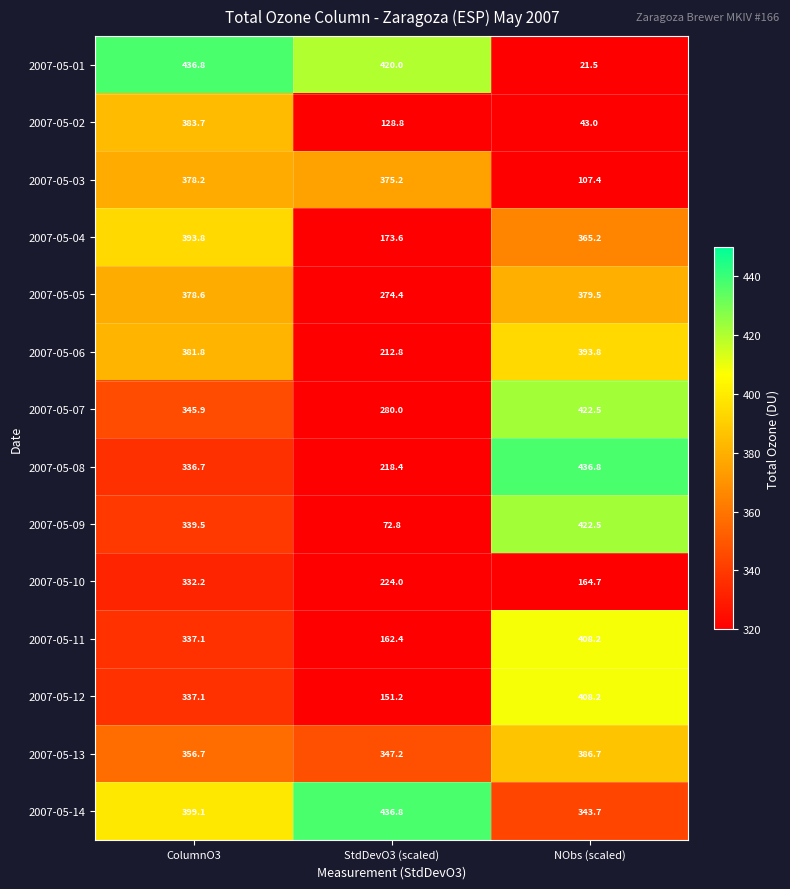

What is the total value across all series at StdDevO3 (scaled)?

3477.6